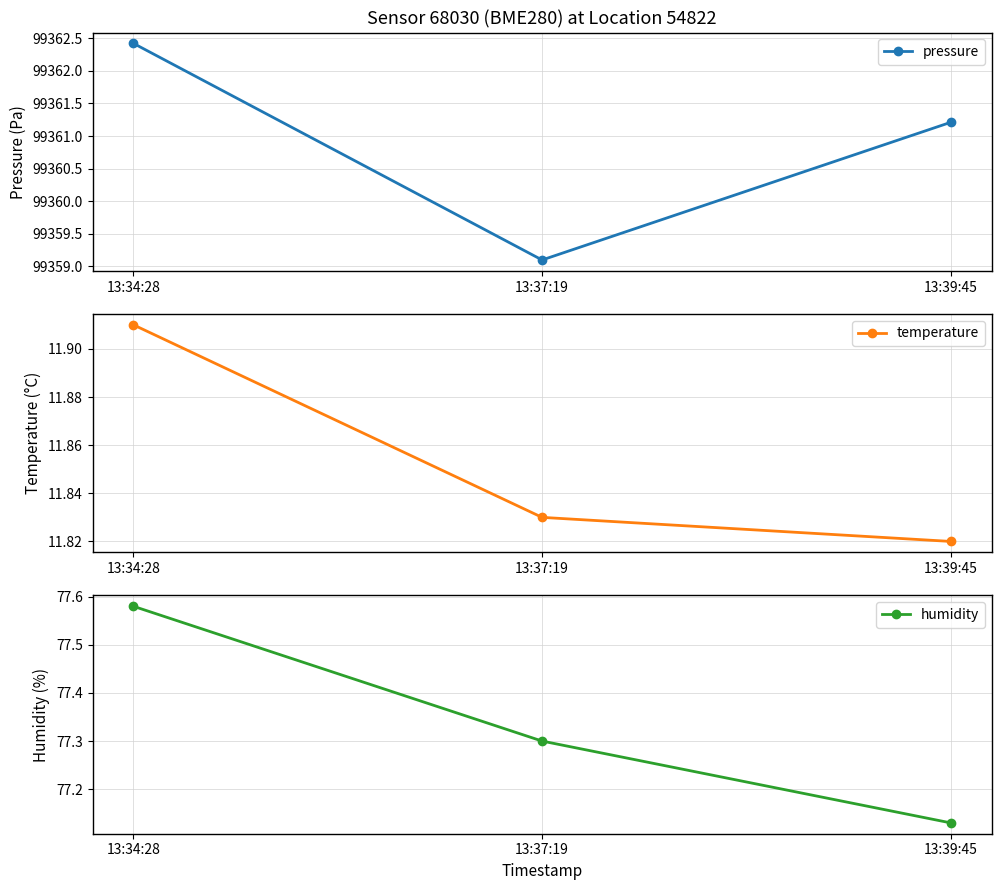

What is the difference between the maximum and second lowest values in the humidity series?

0.3